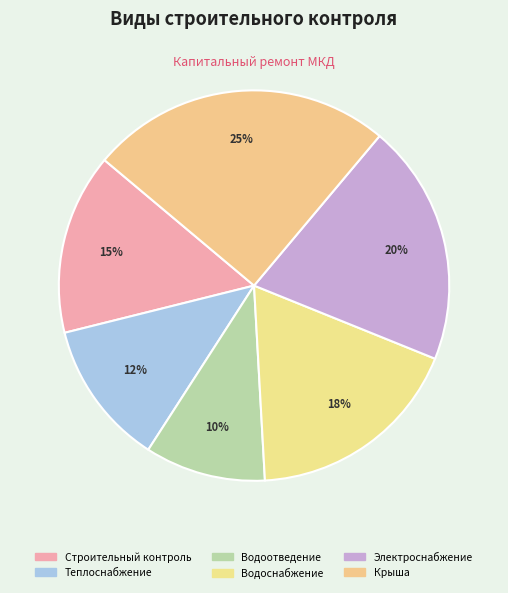

Is there any slice that represents more than half of the pie?

No